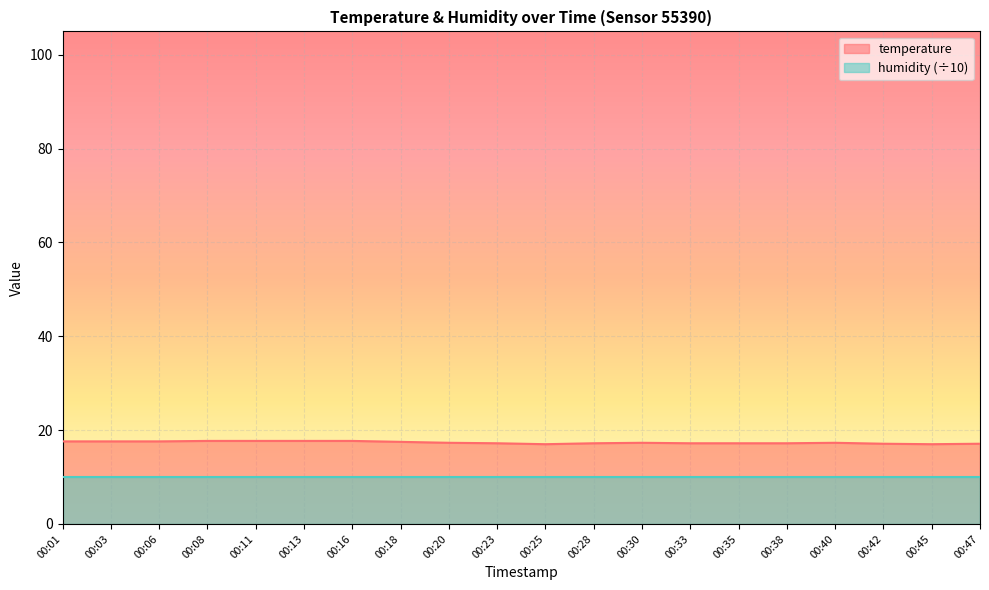

Count the values in the range 17 to 18.

20